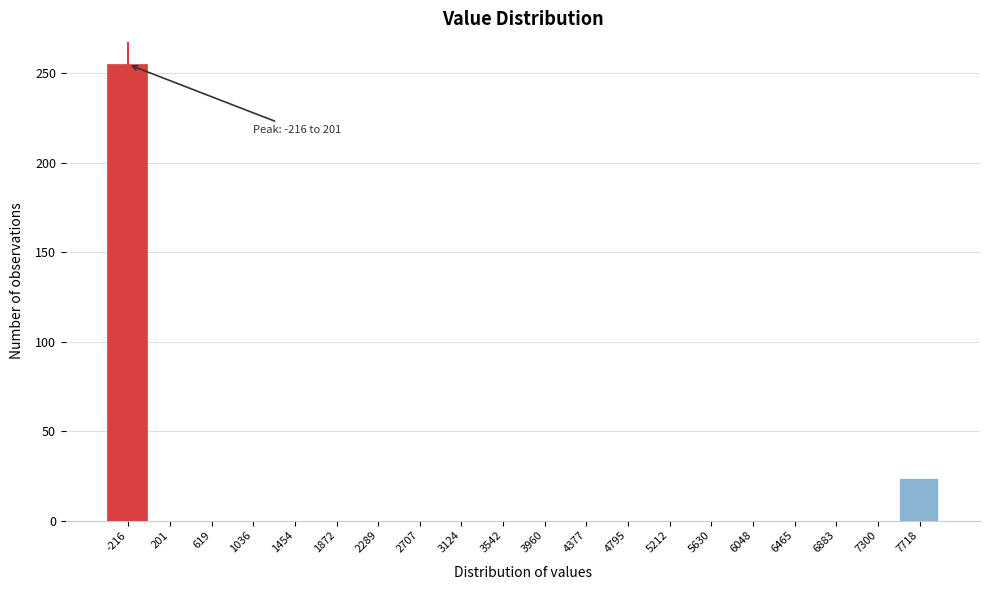

Reading right to left, list all the values displayed in this chart.

7718=24	7300=0	6883=0	6465=0	6048=0	5630=0	5212=0	4795=0	4377=0	3960=0	3542=0	3124=0	2707=0	2289=0	1872=0	1454=0	1036=0	619=0	201=0	-216=255